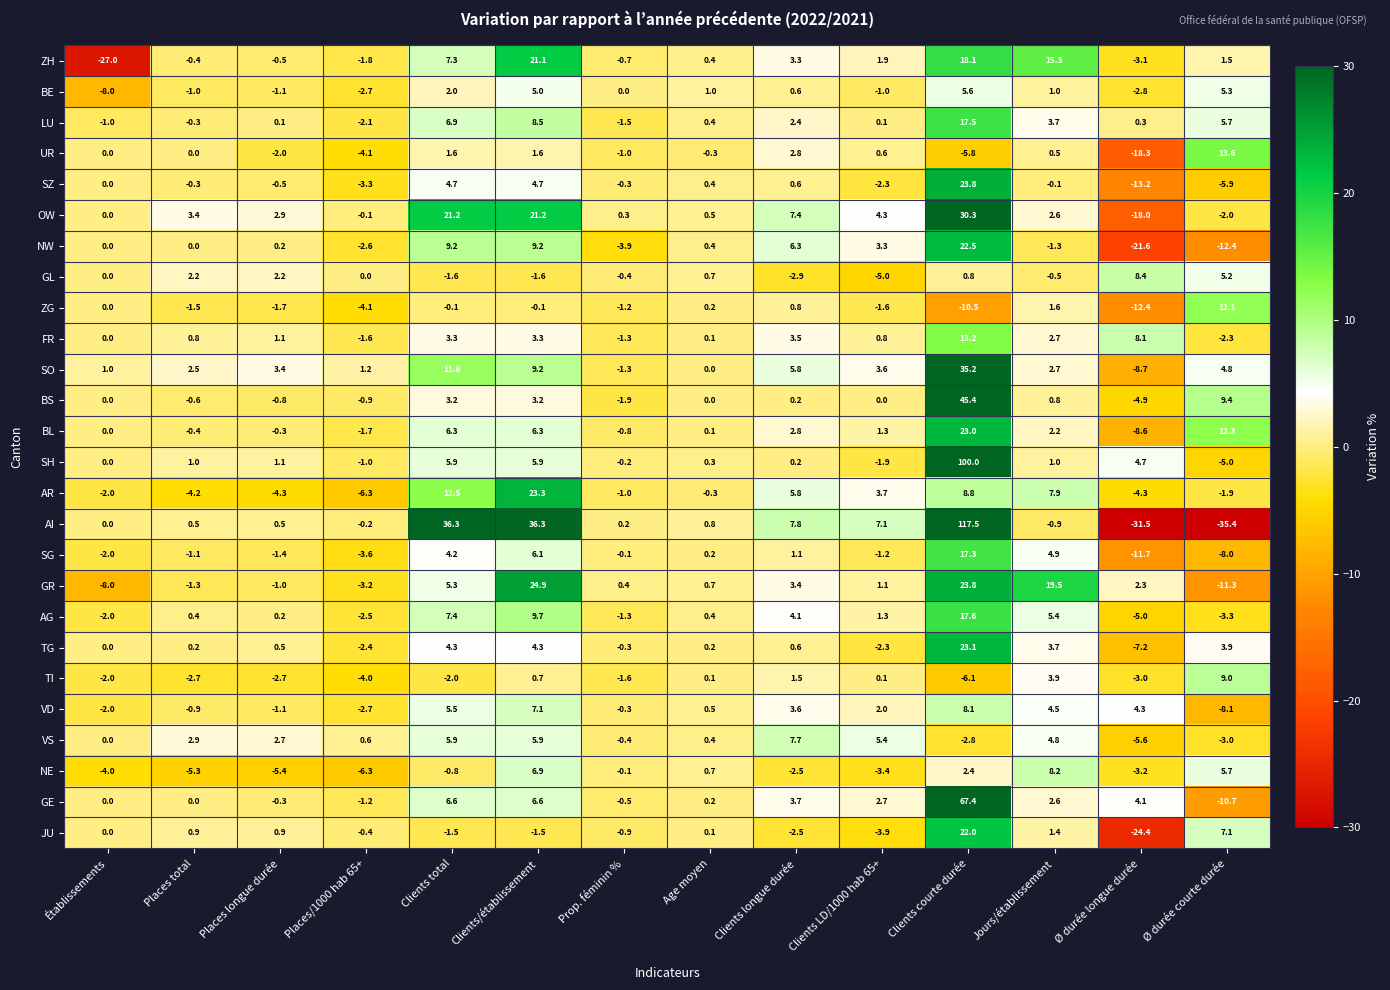

Rank the series by their maximum value, from highest to lowest.

AI, SH, GE, BS, SO, OW, GR, SZ, AR, TG, BL, NW, JU, ZH, AG, LU, SG, UR, FR, ZG, TI, GL, NE, VD, VS, BE